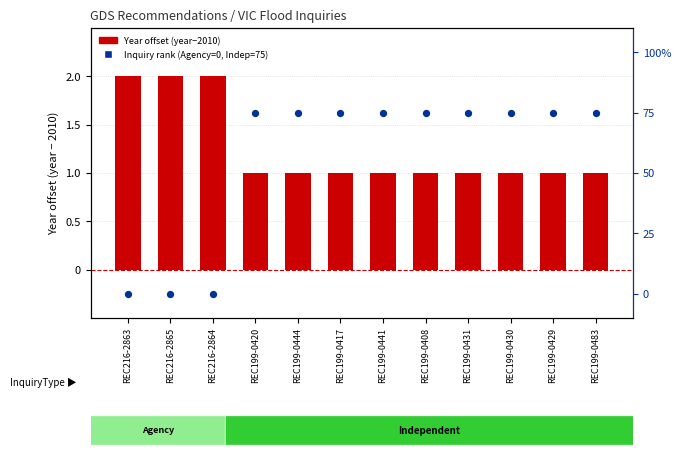

Is the value of Year offset (year-2010) at REC216-2865 greater than the value of Inquiry rank (Agency=0, Independent=75) at REC199-0483?

No